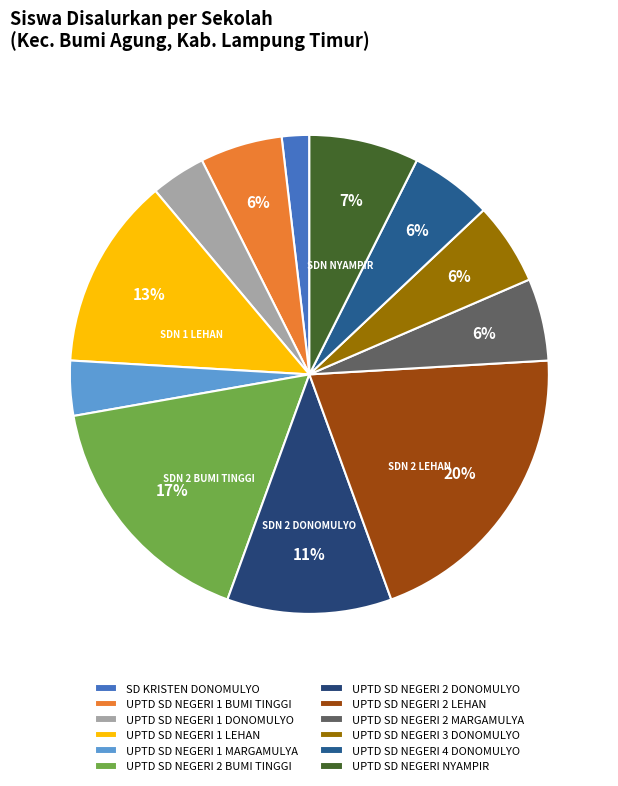

Does UPTD SD NEGERI 1 BUMI TINGGI represent more than half of the total?

No